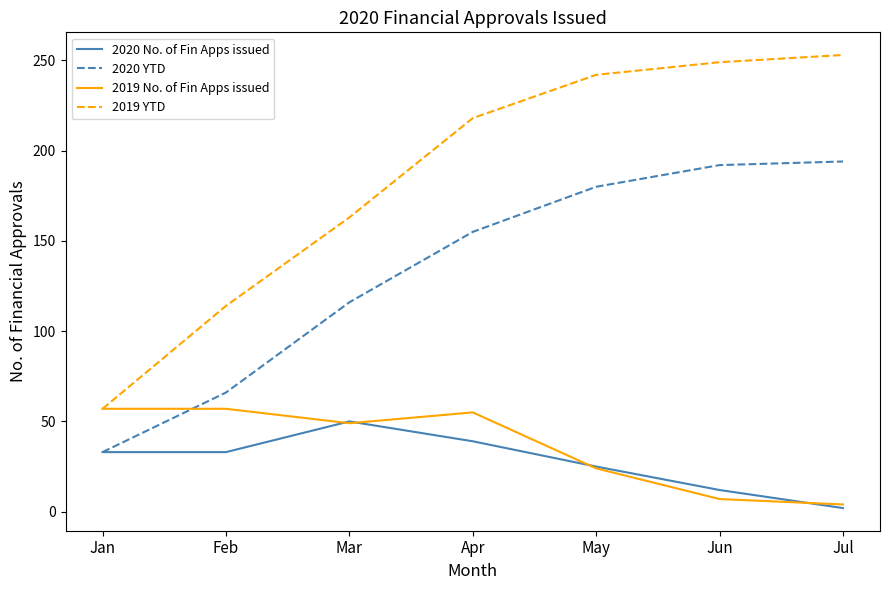

What is the highest value of the 2020 YTD series?

194